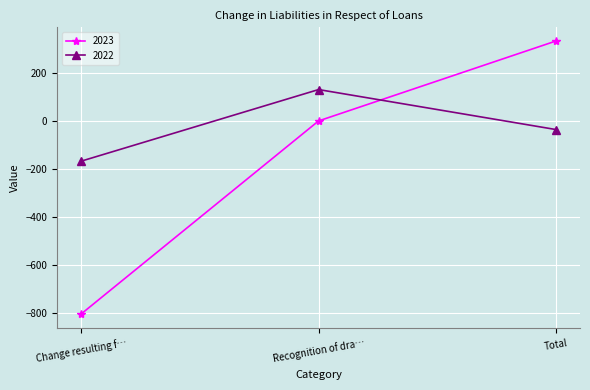

What is the difference between the second highest and minimum values in the 2022 series?

132.0